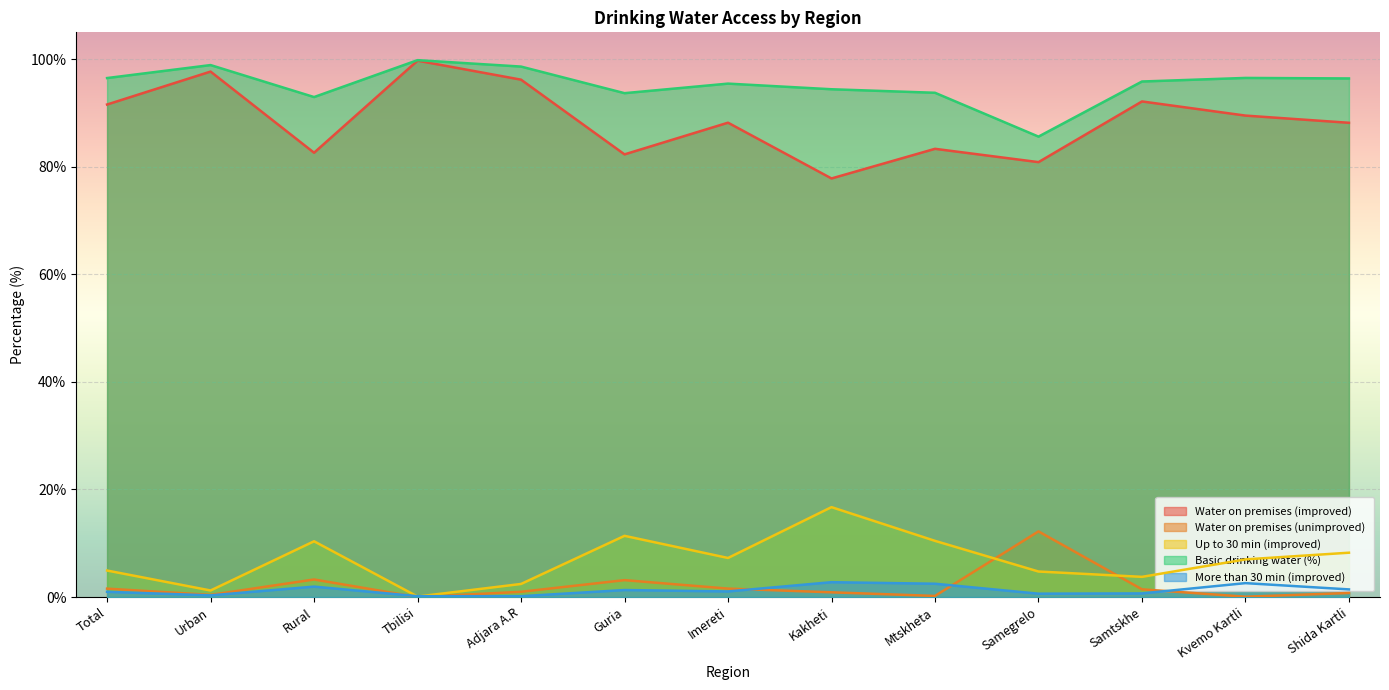

Between Adjara A.R and Mtskheta, which is larger?

Adjara A.R